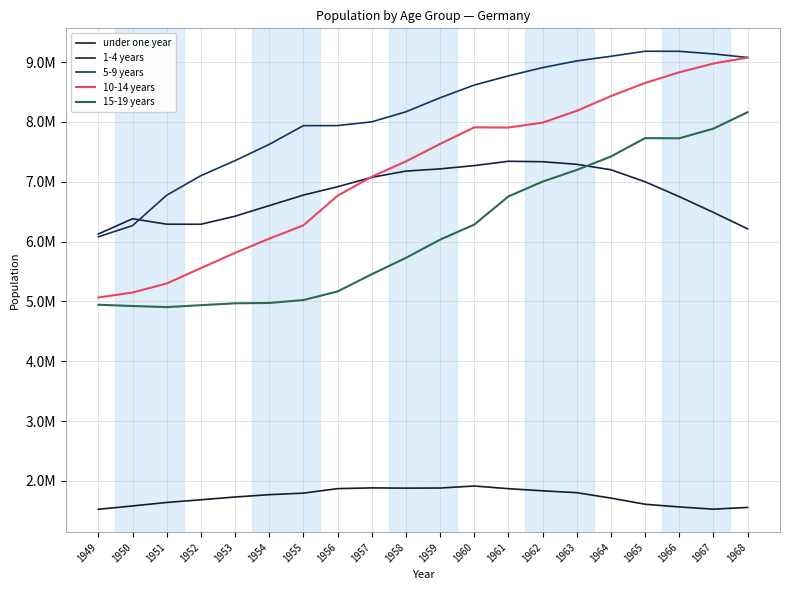

Where does the 1-4 years series first go above 6916606?

1956